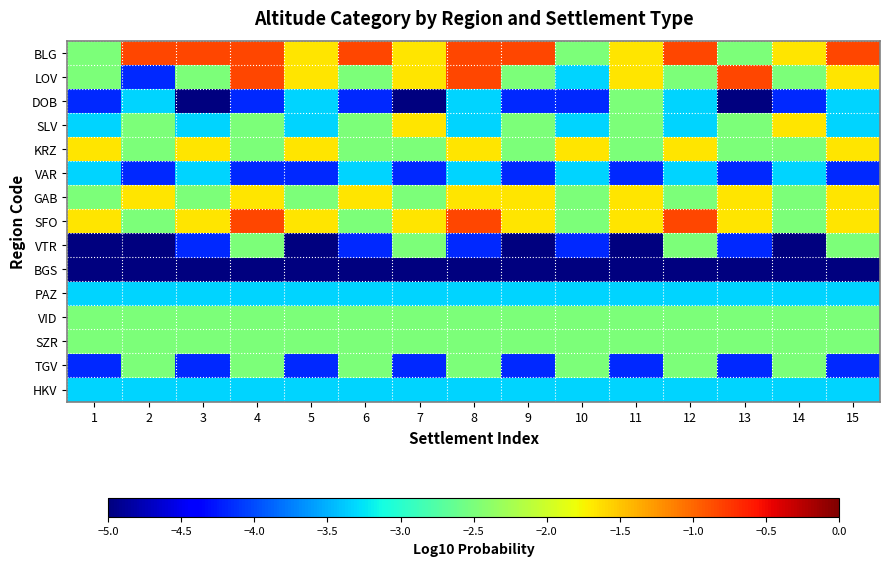

Reading right to left, extract all data points from this chart.

BLG: 15=-0.8	14=-1.7	13=-2.5	12=-0.8	11=-1.7	10=-2.5	9=-0.8	8=-0.8	7=-1.7	6=-0.8	5=-1.7	4=-0.8	3=-0.8	2=-0.8	1=-2.5
LOV: 15=-1.7	14=-2.5	13=-0.8	12=-2.5	11=-1.7	10=-3.3	9=-2.5	8=-0.8	7=-1.7	6=-2.5	5=-1.7	4=-0.8	3=-2.5	2=-4.2	1=-2.5
DOB: 15=-3.3	14=-4.2	13=-5.0	12=-3.3	11=-2.5	10=-4.2	9=-4.2	8=-3.3	7=-5.0	6=-4.2	5=-3.3	4=-4.2	3=-5.0	2=-3.3	1=-4.2
SLV: 15=-3.3	14=-1.7	13=-2.5	12=-3.3	11=-2.5	10=-3.3	9=-2.5	8=-3.3	7=-1.7	6=-2.5	5=-3.3	4=-2.5	3=-3.3	2=-2.5	1=-3.3
KRZ: 15=-1.7	14=-2.5	13=-2.5	12=-1.7	11=-2.5	10=-1.7	9=-2.5	8=-1.7	7=-2.5	6=-2.5	5=-1.7	4=-2.5	3=-1.7	2=-2.5	1=-1.7
VAR: 15=-4.2	14=-3.3	13=-4.2	12=-3.3	11=-4.2	10=-3.3	9=-4.2	8=-3.3	7=-4.2	6=-3.3	5=-4.2	4=-4.2	3=-3.3	2=-4.2	1=-3.3
GAB: 15=-1.7	14=-2.5	13=-1.7	12=-2.5	11=-1.7	10=-2.5	9=-1.7	8=-1.7	7=-2.5	6=-1.7	5=-2.5	4=-1.7	3=-2.5	2=-1.7	1=-2.5
SFO: 15=-1.7	14=-2.5	13=-1.7	12=-0.8	11=-1.7	10=-2.5	9=-1.7	8=-0.8	7=-1.7	6=-2.5	5=-1.7	4=-0.8	3=-1.7	2=-2.5	1=-1.7
VTR: 15=-2.5	14=-5.0	13=-4.2	12=-2.5	11=-5.0	10=-4.2	9=-5.0	8=-4.2	7=-2.5	6=-4.2	5=-5.0	4=-2.5	3=-4.2	2=-5.0	1=-5.0
BGS: 15=-5.0	14=-5.0	13=-5.0	12=-5.0	11=-5.0	10=-5.0	9=-5.0	8=-5.0	7=-5.0	6=-5.0	5=-5.0	4=-5.0	3=-5.0	2=-5.0	1=-5.0
PAZ: 15=-3.3	14=-3.3	13=-3.3	12=-3.3	11=-3.3	10=-3.3	9=-3.3	8=-3.3	7=-3.3	6=-3.3	5=-3.3	4=-3.3	3=-3.3	2=-3.3	1=-3.3
VID: 15=-2.5	14=-2.5	13=-2.5	12=-2.5	11=-2.5	10=-2.5	9=-2.5	8=-2.5	7=-2.5	6=-2.5	5=-2.5	4=-2.5	3=-2.5	2=-2.5	1=-2.5
SZR: 15=-2.5	14=-2.5	13=-2.5	12=-2.5	11=-2.5	10=-2.5	9=-2.5	8=-2.5	7=-2.5	6=-2.5	5=-2.5	4=-2.5	3=-2.5	2=-2.5	1=-2.5
TGV: 15=-4.2	14=-2.5	13=-4.2	12=-2.5	11=-4.2	10=-2.5	9=-4.2	8=-2.5	7=-4.2	6=-2.5	5=-4.2	4=-2.5	3=-4.2	2=-2.5	1=-4.2
HKV: 15=-3.3	14=-3.3	13=-3.3	12=-3.3	11=-3.3	10=-3.3	9=-3.3	8=-3.3	7=-3.3	6=-3.3	5=-3.3	4=-3.3	3=-3.3	2=-3.3	1=-3.3